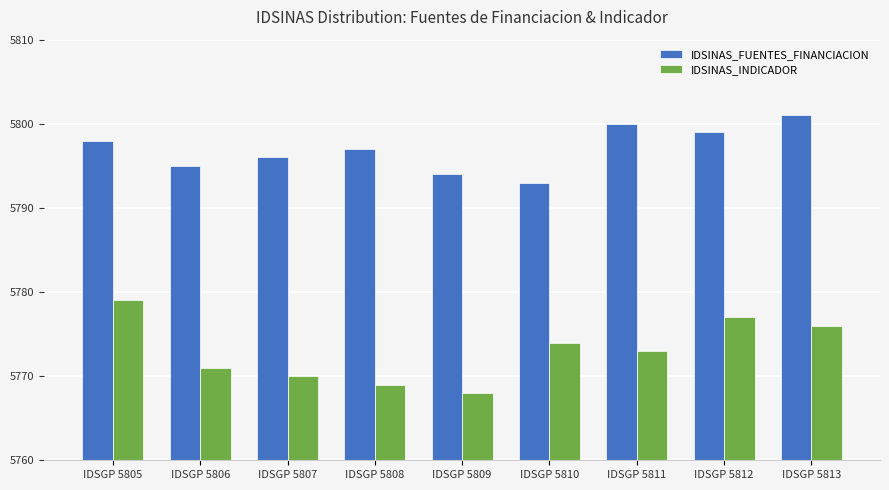

What is the sum of the IDSINAS_INDICADOR values at IDSGP 5813 and IDSGP 5805?

11555